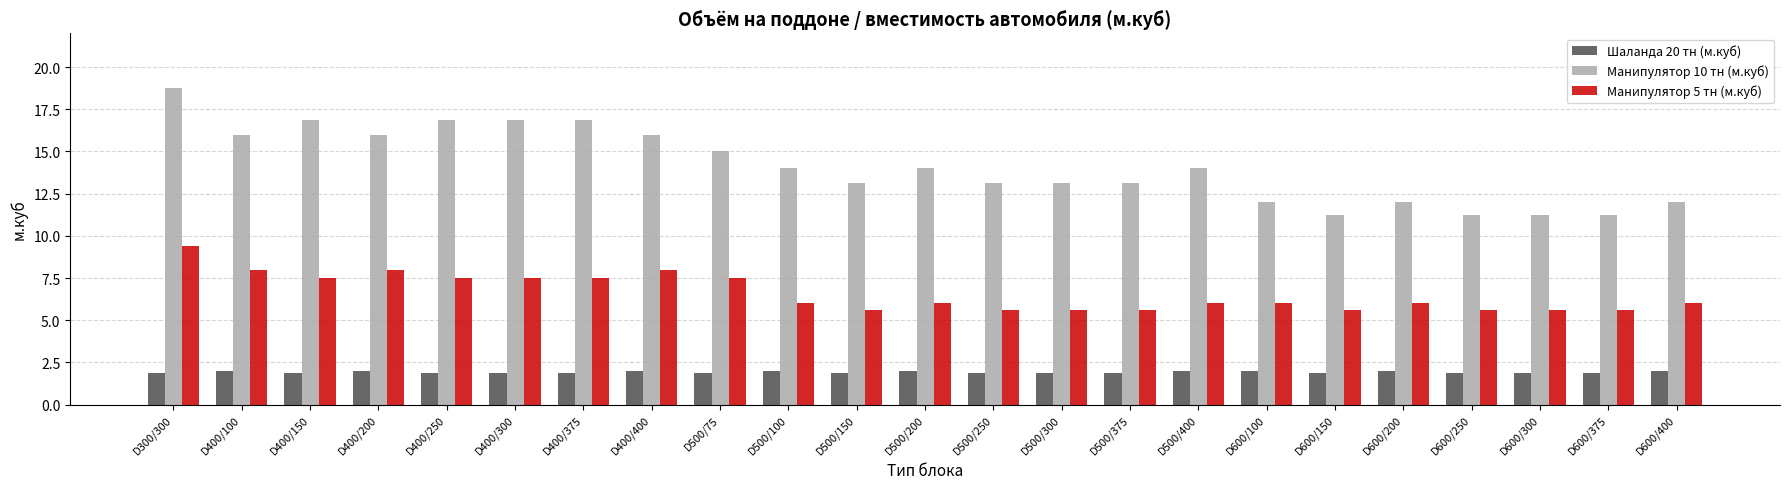

What value does the Манипулятор 10 тн (м.куб) series have at D400/150?

16.9